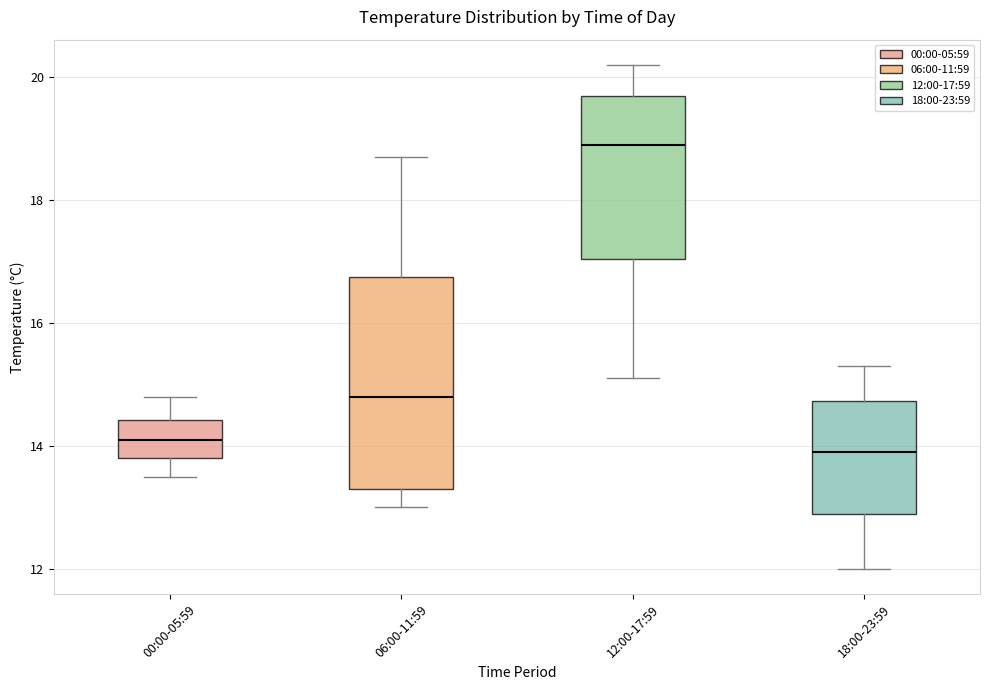

Which box's median line is the highest?

12:00-17:59